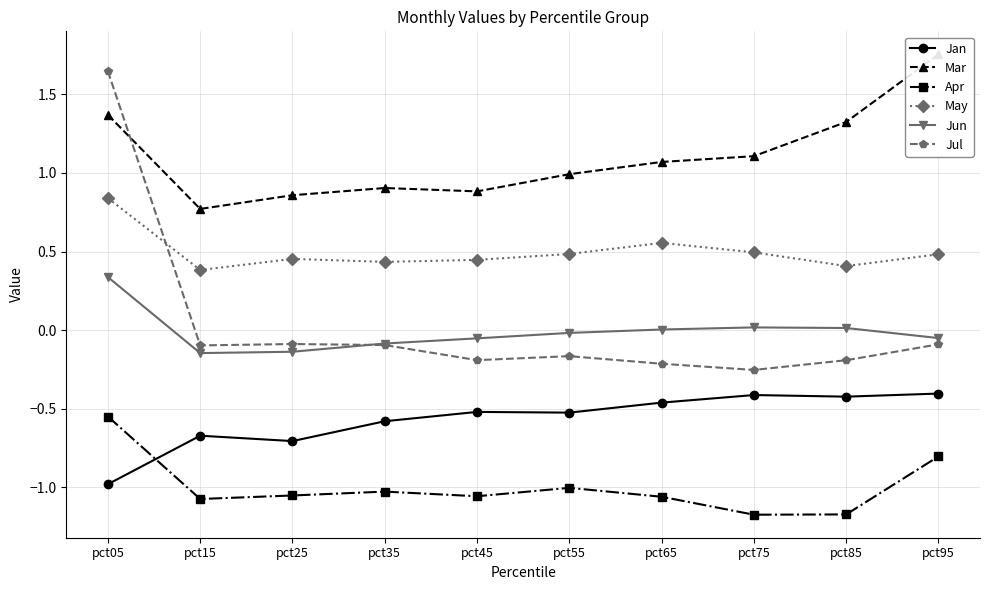

How many interior local peaks does the Mar series have?

1